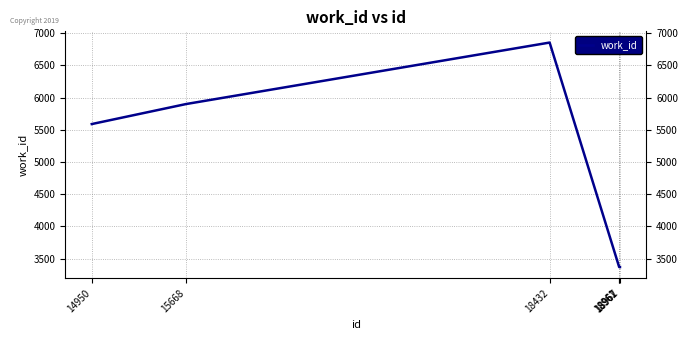

At which label is the value closest to 5112?

14950